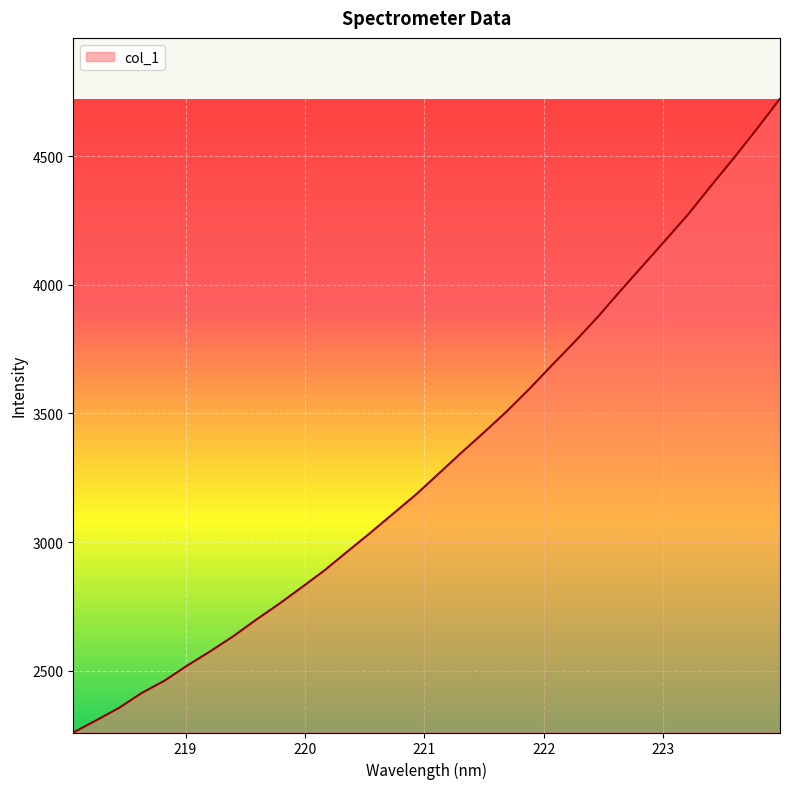

What is the difference between the maximum and minimum values?

2462.9